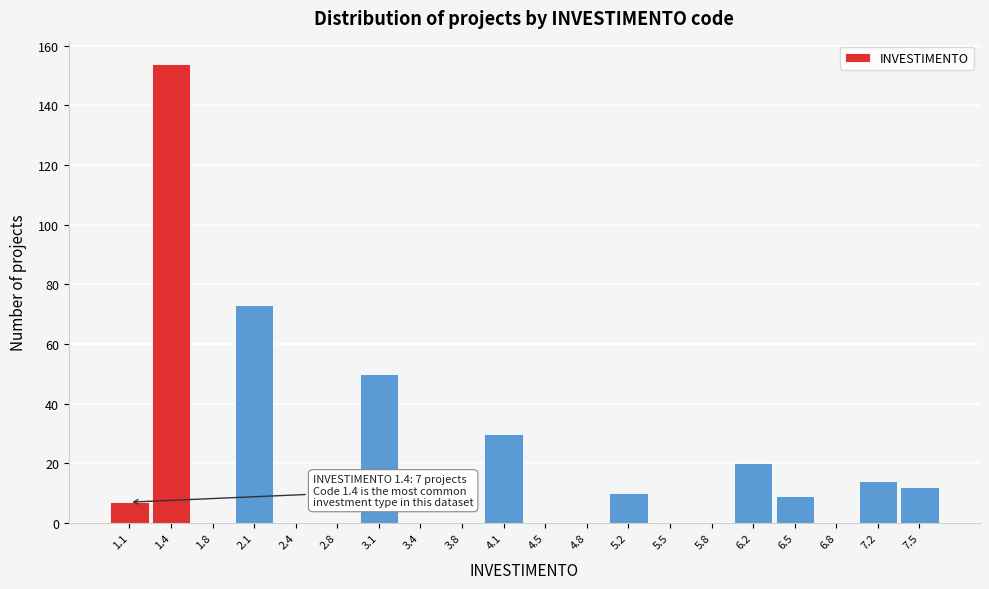

Which range on the x-axis has the tallest bar?

1.24 to 1.58